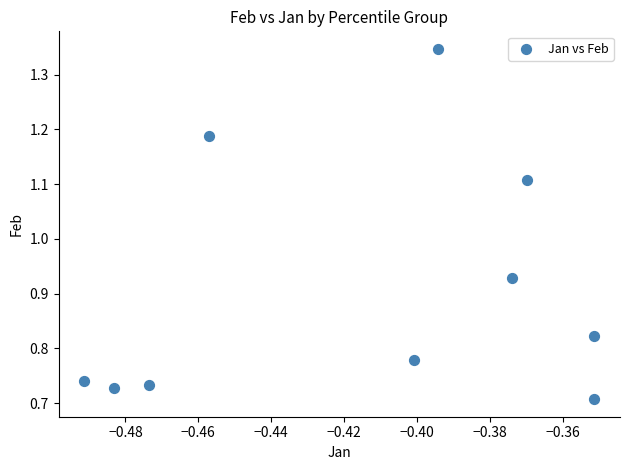

What is the range of Y values (max minus min)?

0.6